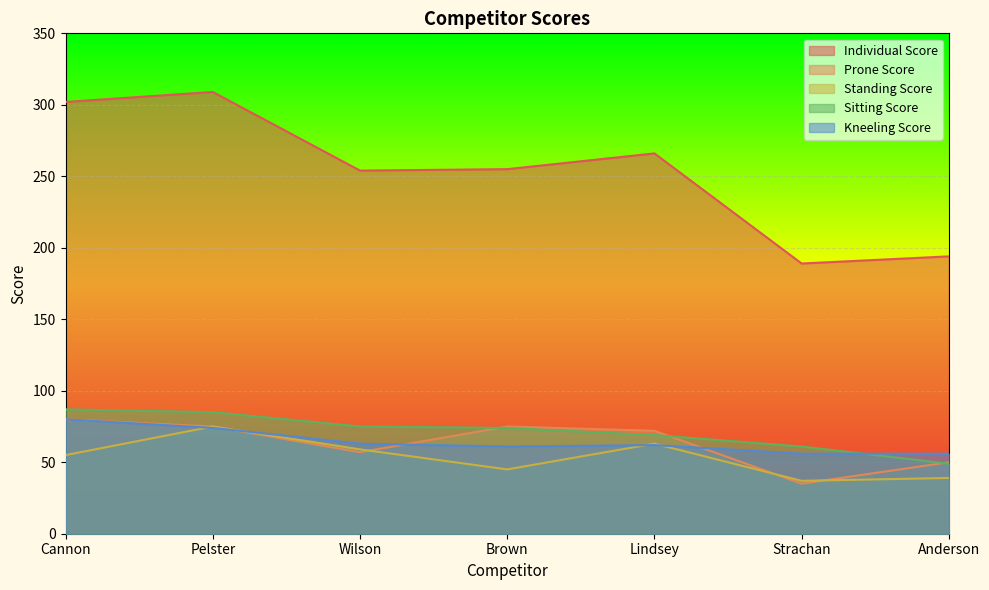

At which category does the chart reach its peak across all series?

Pelster